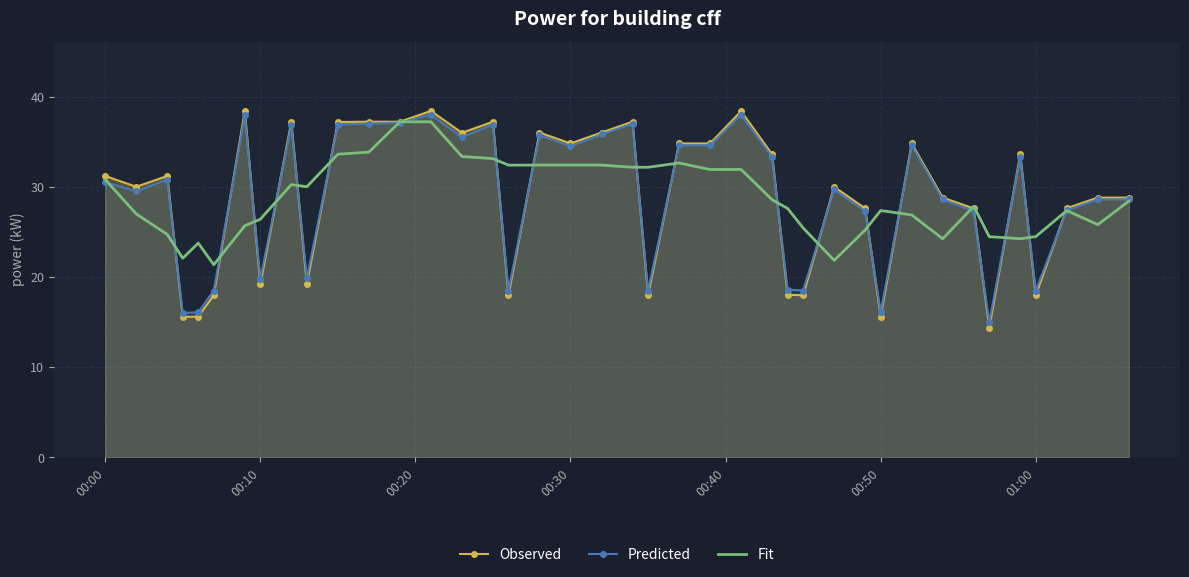

How many lines are shown in the chart?

3